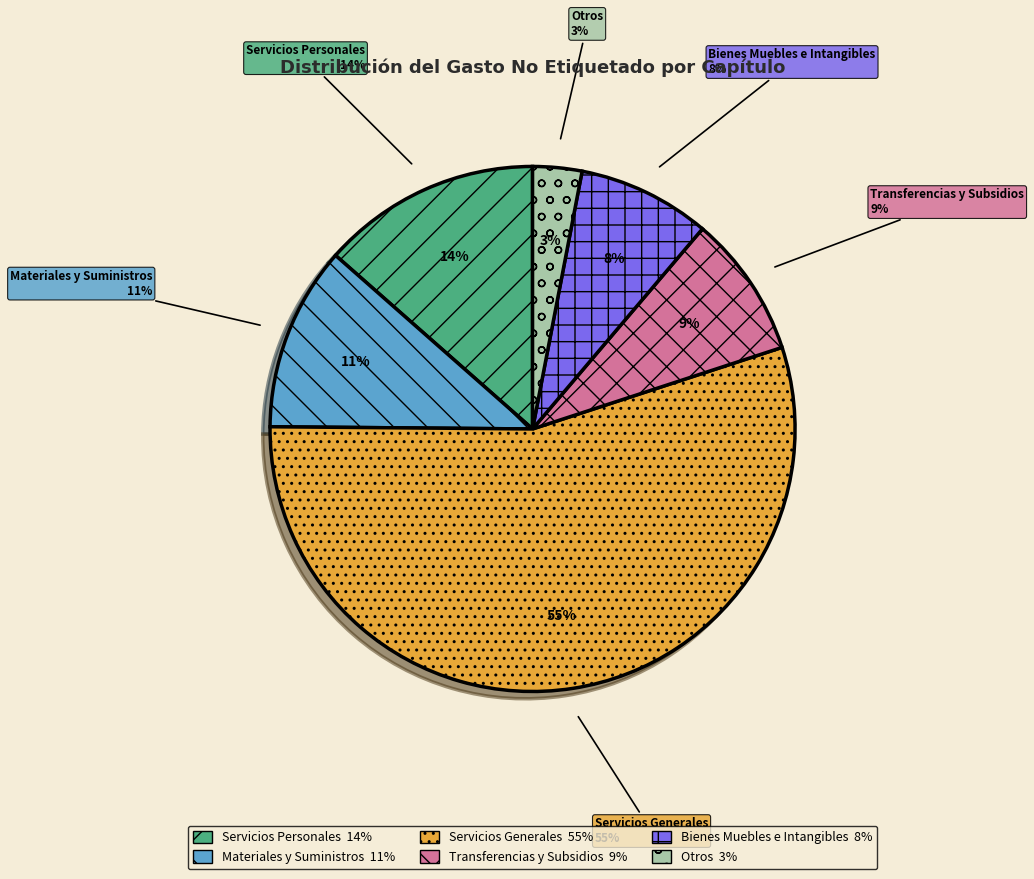

To the nearest percent, what is the combined percentage of Transferencias y Subsidios and Bienes Muebles e Intangibles?

17%